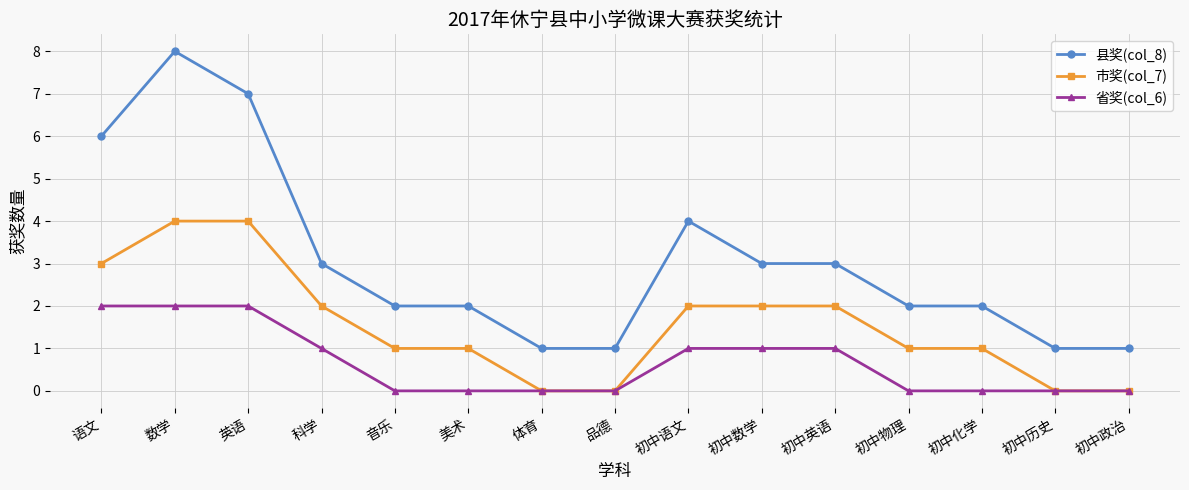

Count the number of data series in this chart.

3